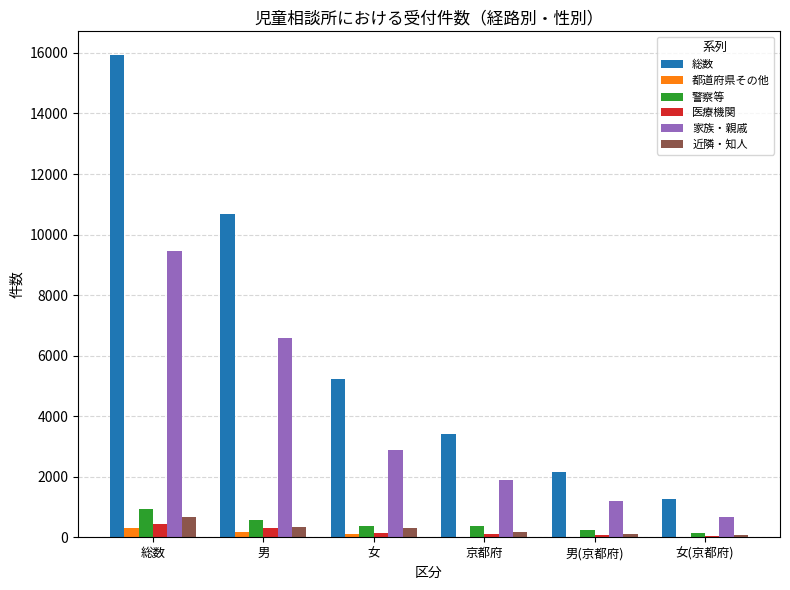

At which label does 家族・親戚 reach its peak?

総数